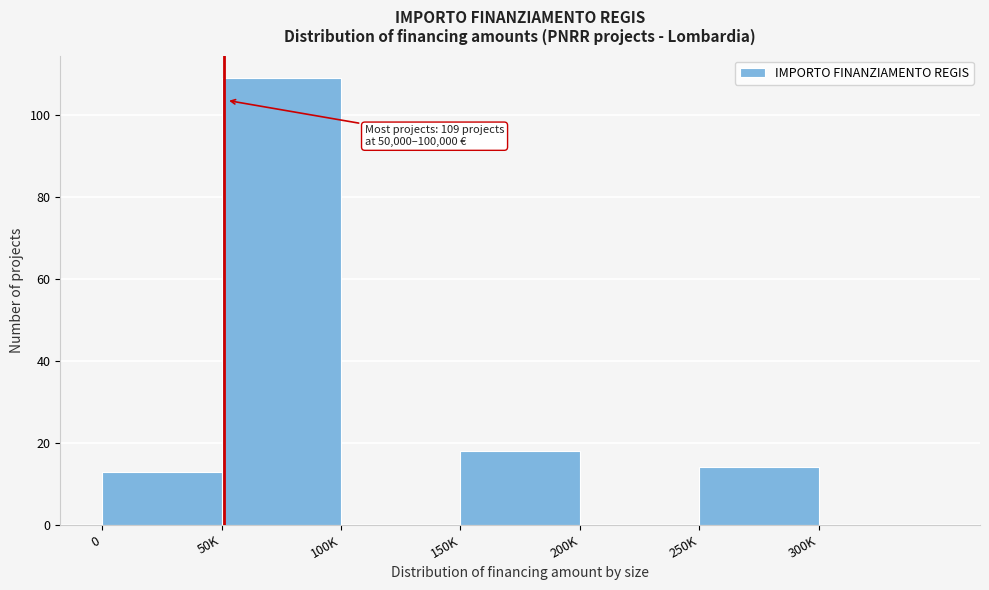

Reading left to right, transcribe all the data shown in this chart.

0=13	50K=109	100K=0	150K=18	200K=0	250K=14	300K=0